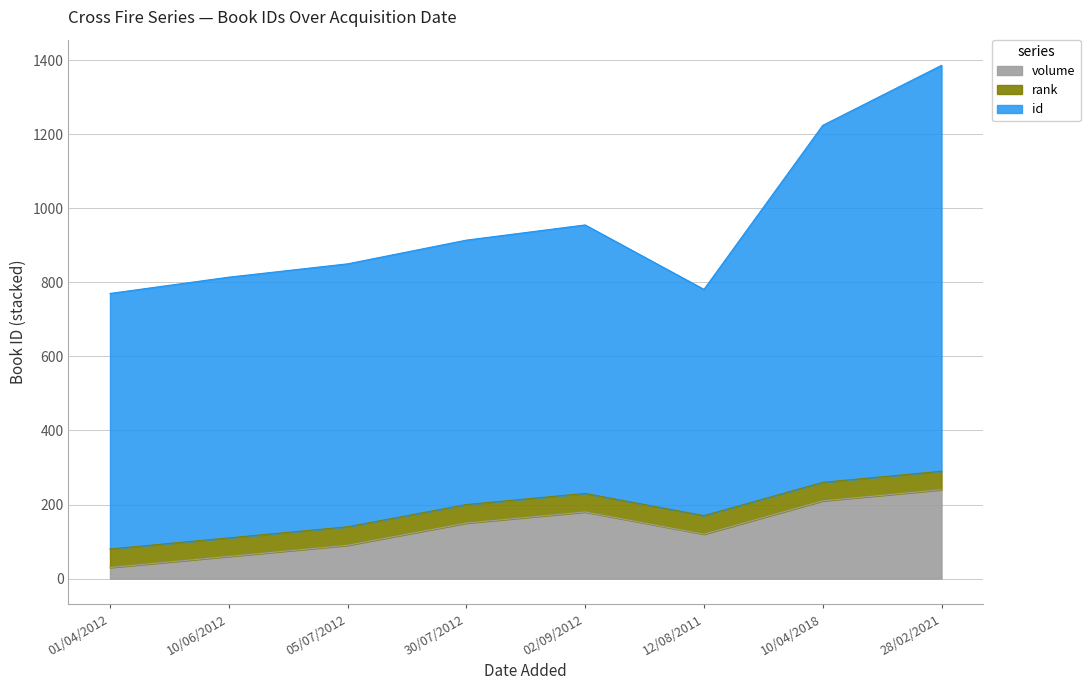

What is the label of the 5th point from the left?

02/09/2012